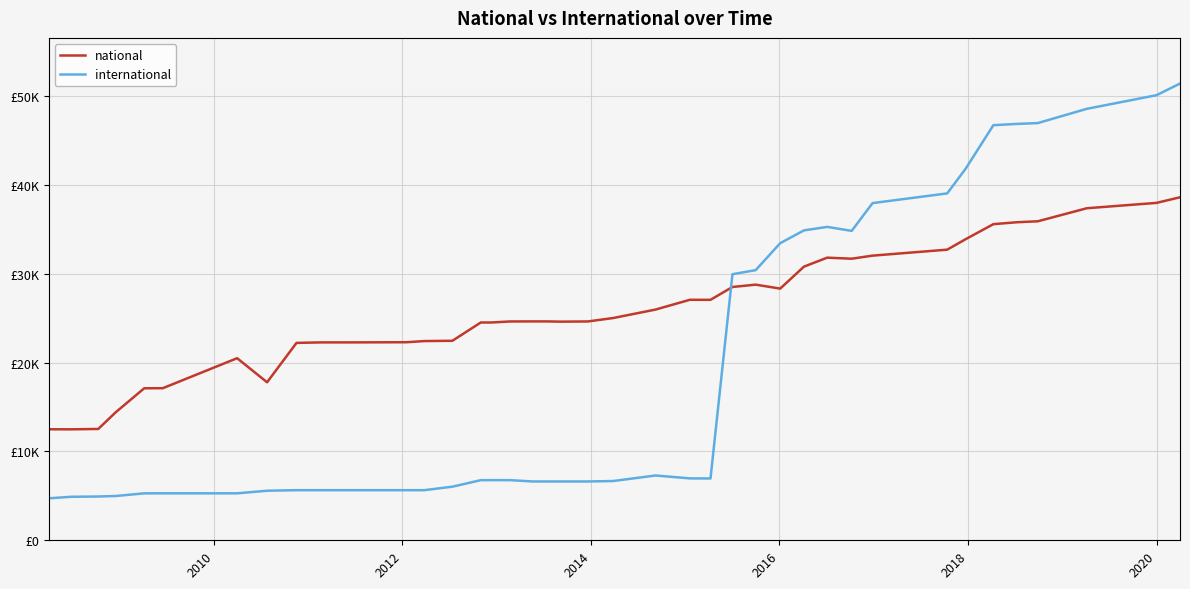

What is the sum of all international values?

758111